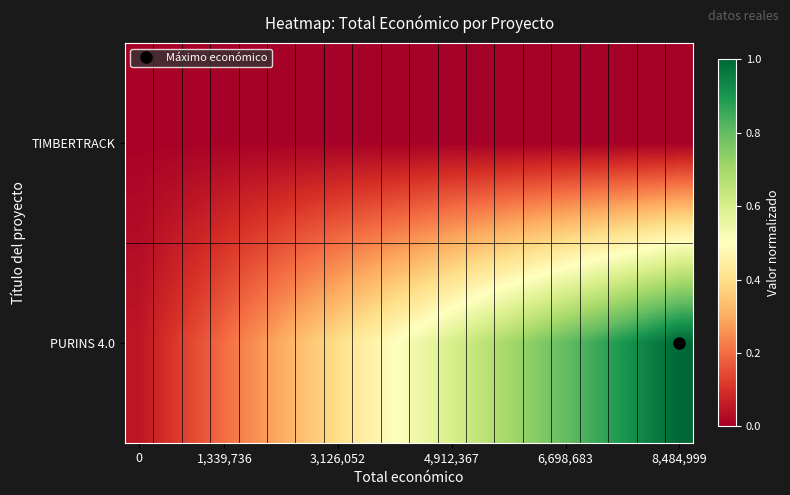

Which series has the largest range (max minus min)?

PURINS 4.0